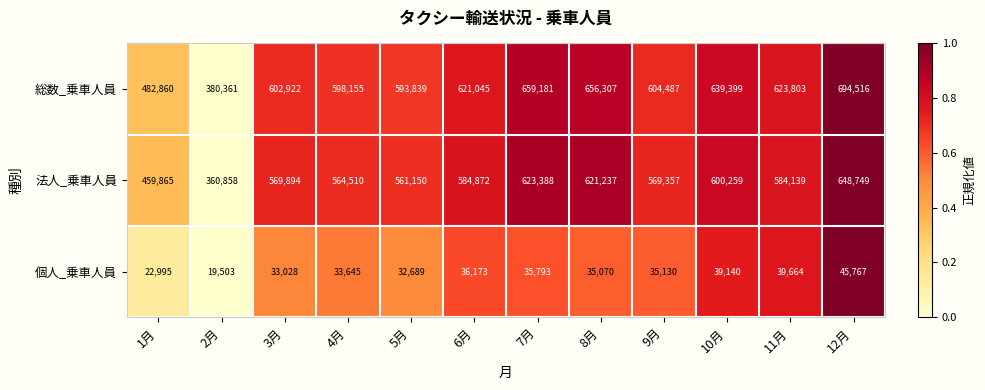

Is it true that 法人_乗車人員 equals 584872 at 6月?

True